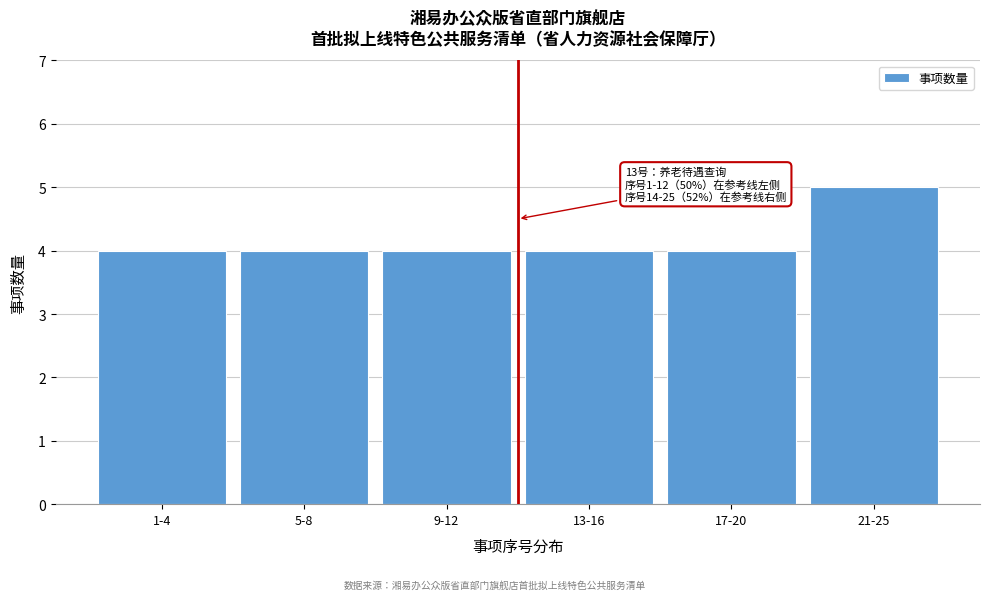

Reading left to right, extract all data points from this chart.

1-4=4	5-8=4	9-12=4	13-16=4	17-20=4	21-25=5